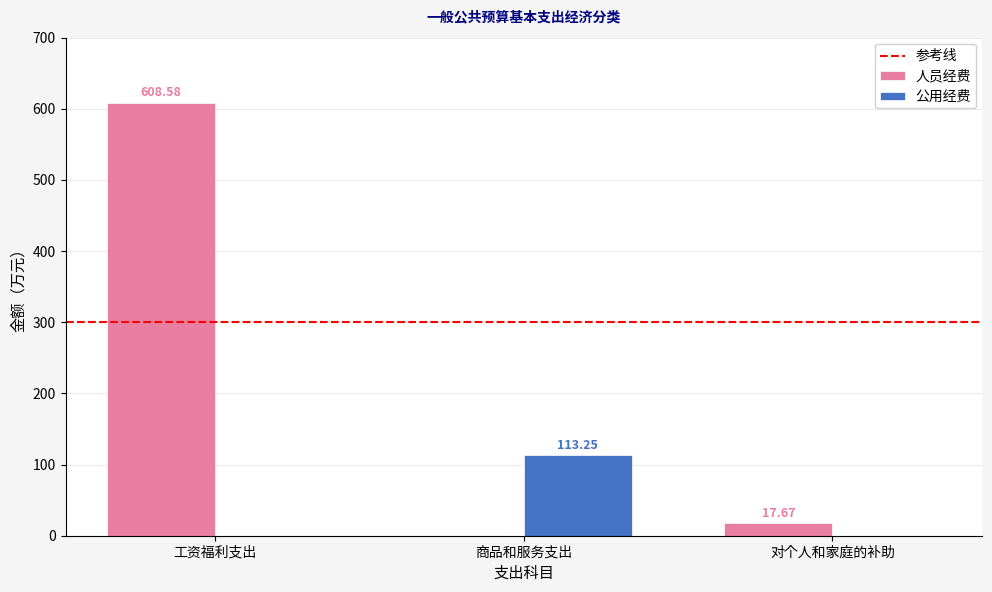

Which category has the highest value across all series?

工资福利支出